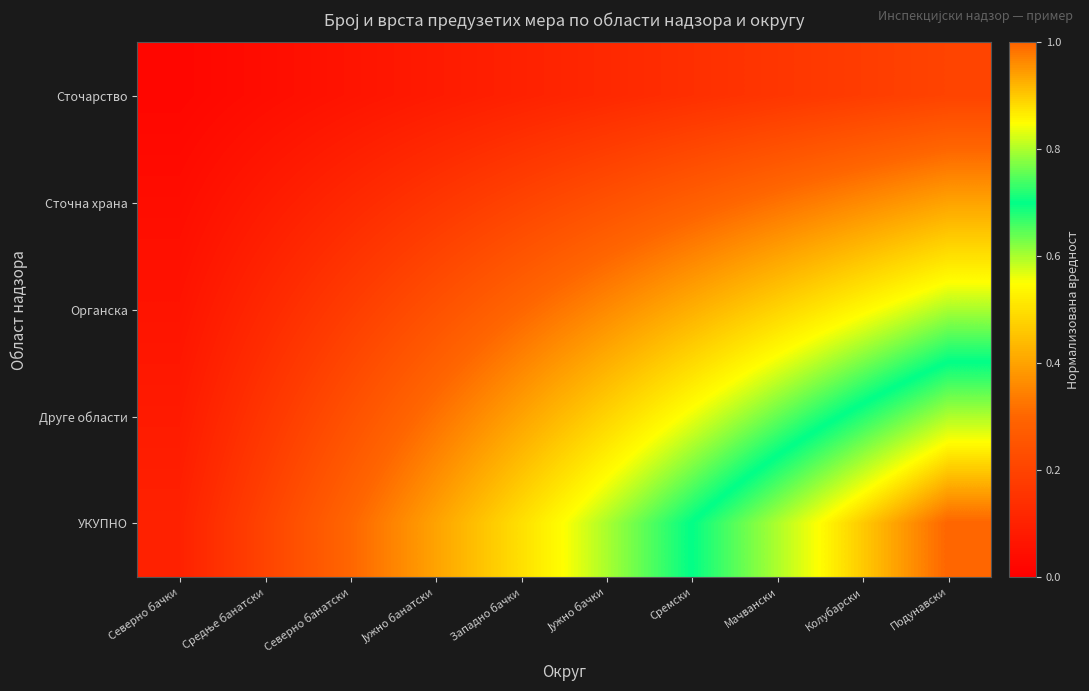

Between Северно банатски and Јужно банатски, which series saw the biggest shift?

УКУПНО